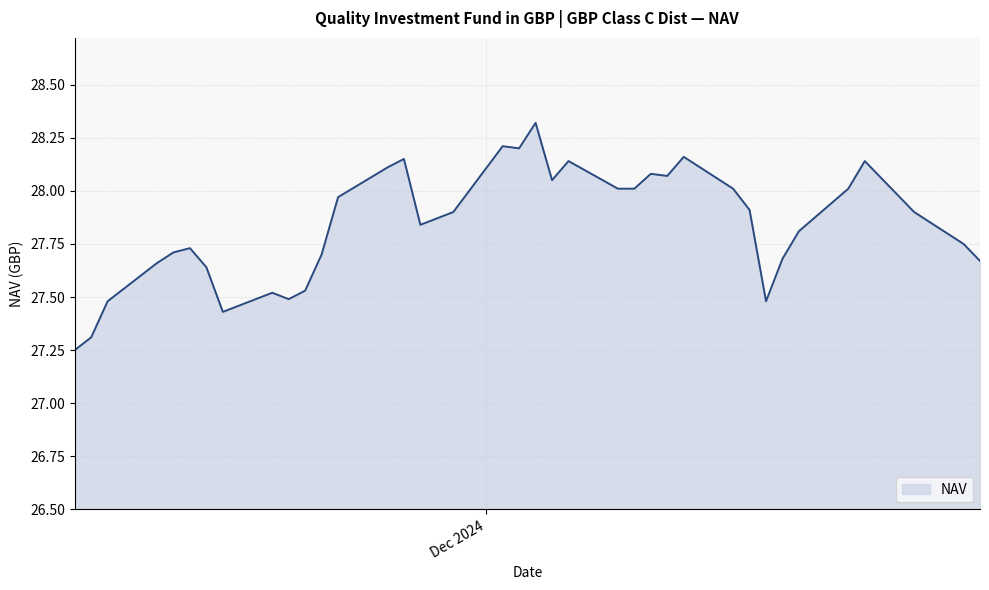

What is the maximum value shown in the chart?

28.3